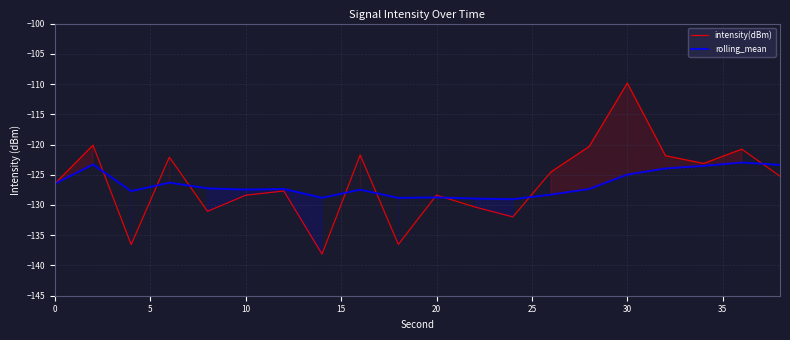

The rolling_mean series shows -126.5 at 0. True or false?

True